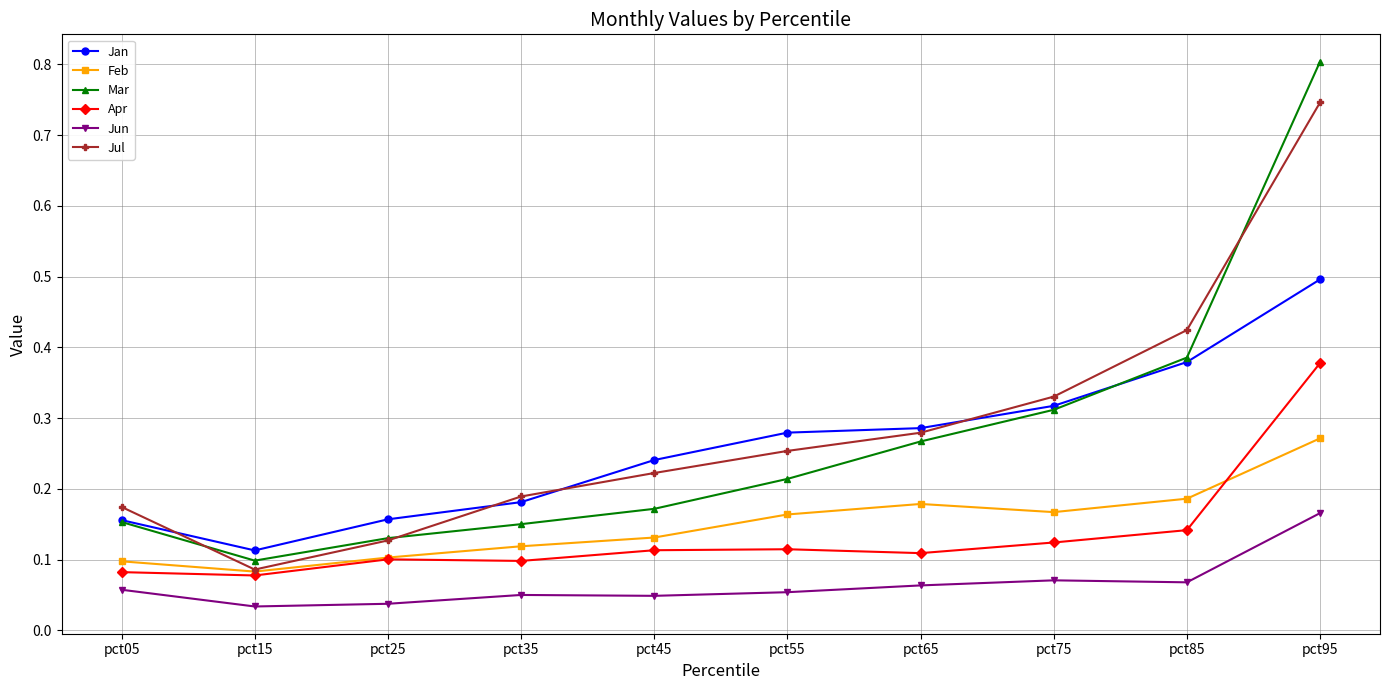

After their last crossing, which series has the higher values: Apr or Feb?

Apr